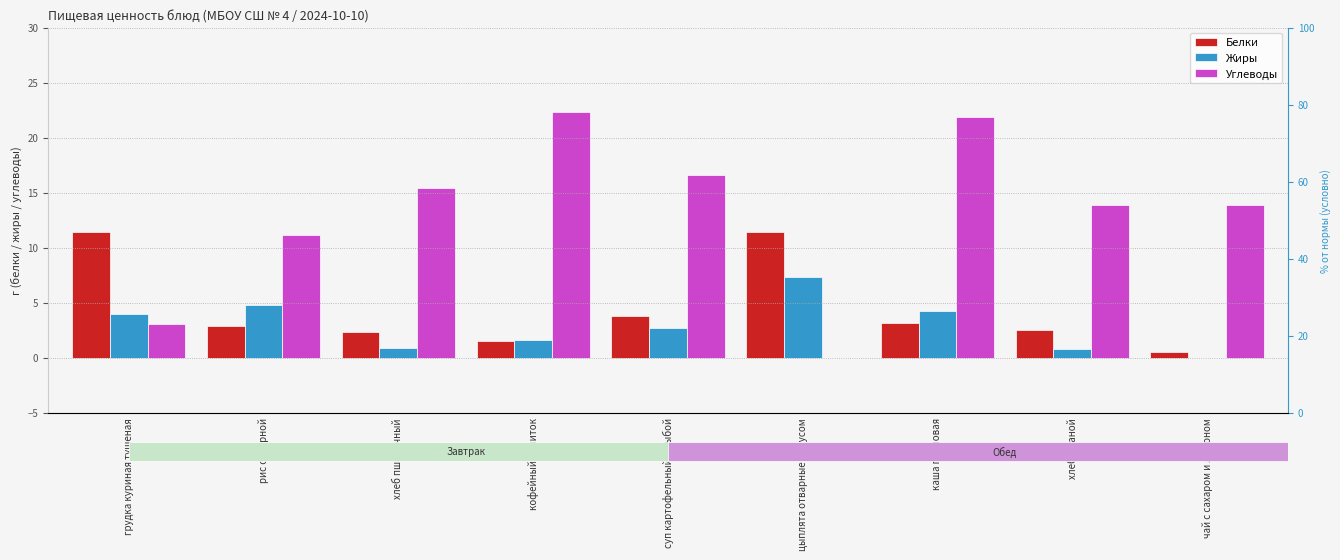

Which series has the widest spread of values?

Углеводы